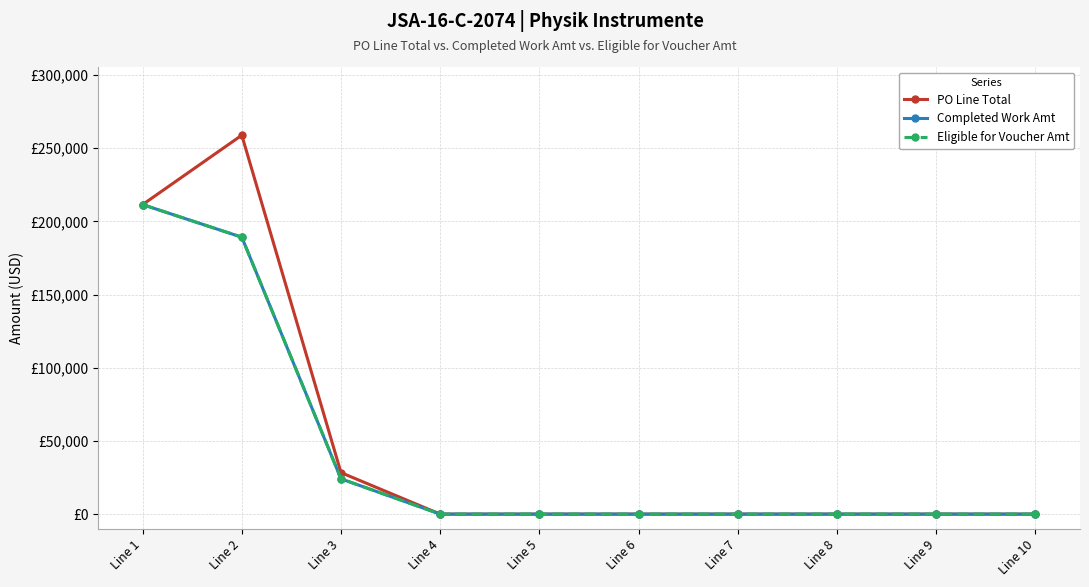

True or false: PO Line Total has more than 1 interior local peaks.

False